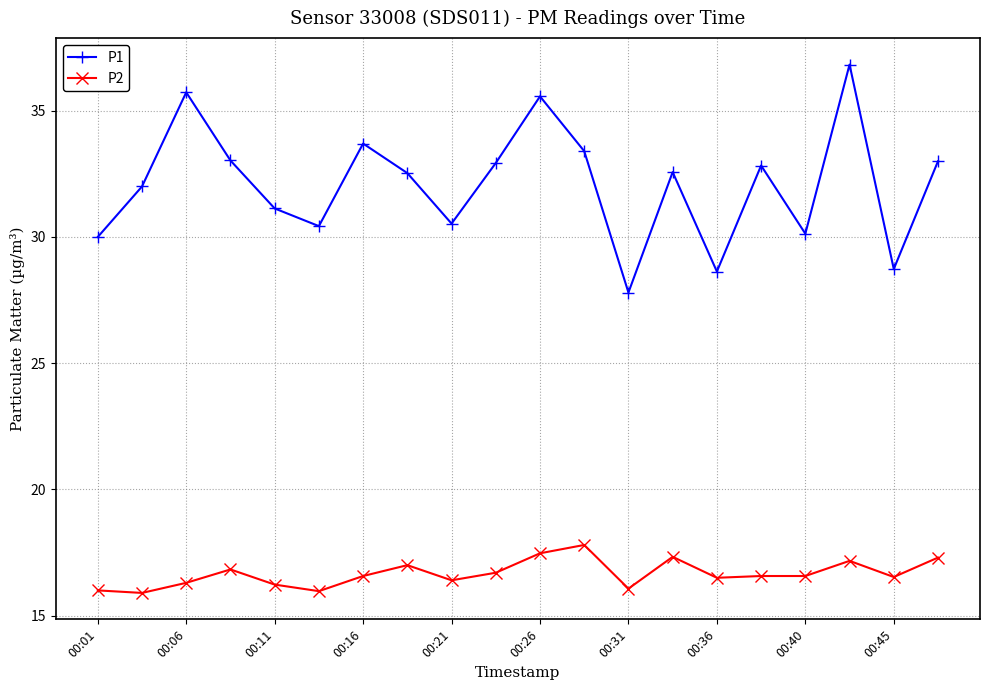

What is the lowest value of the P1 series?

27.8